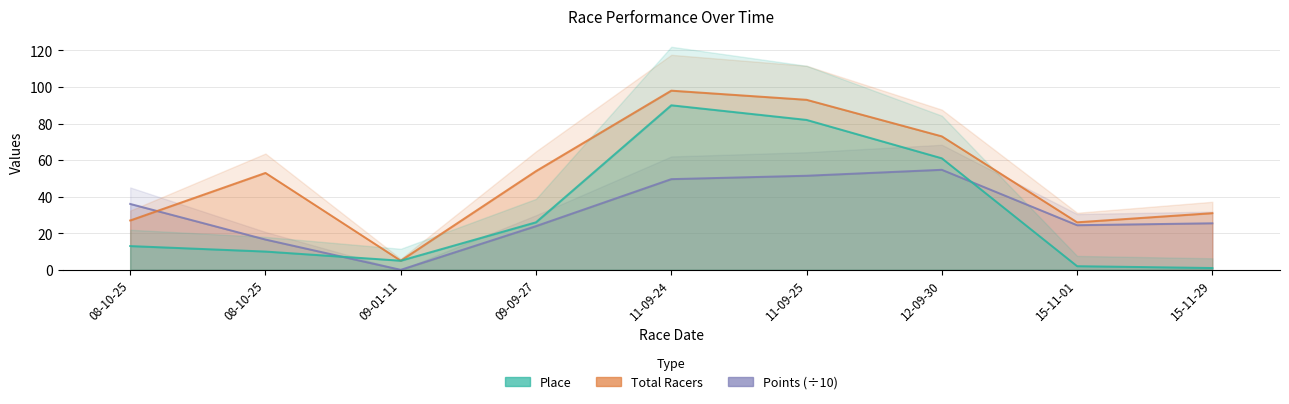

At how many categories does at least one series exceed 37?

5